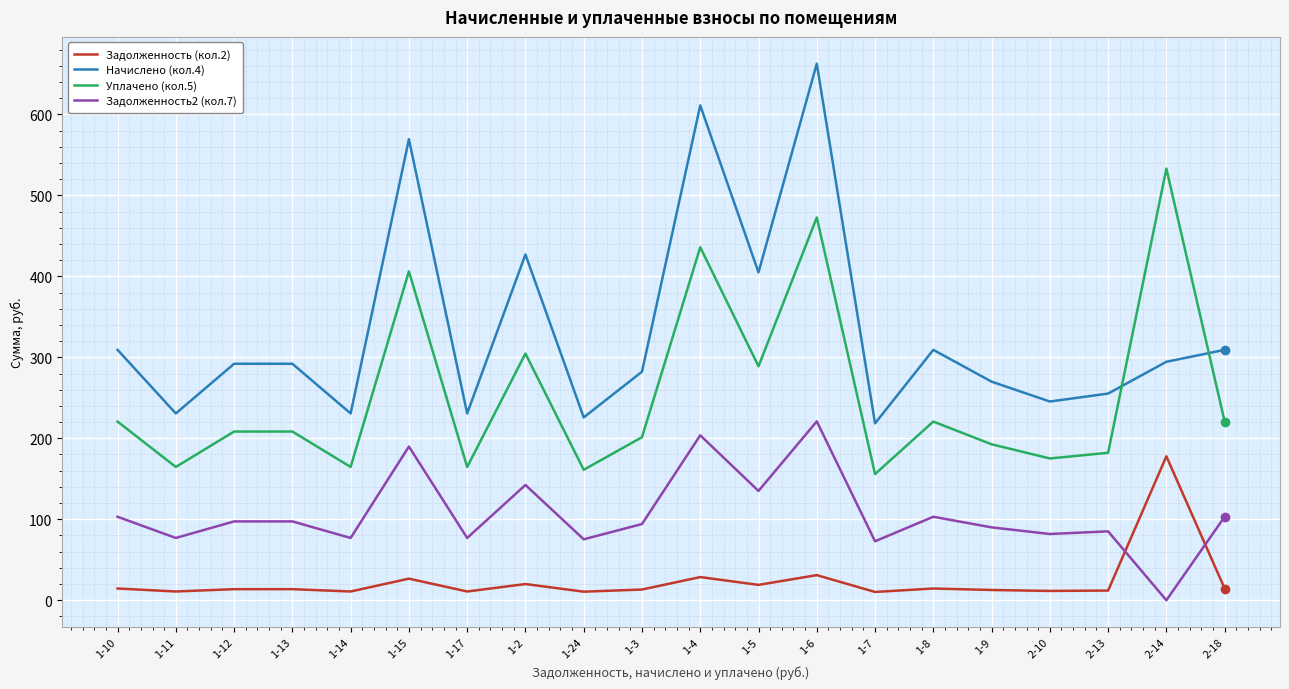

Which category has the lowest value in the Задолженность2 (кол.7) series?

2-14